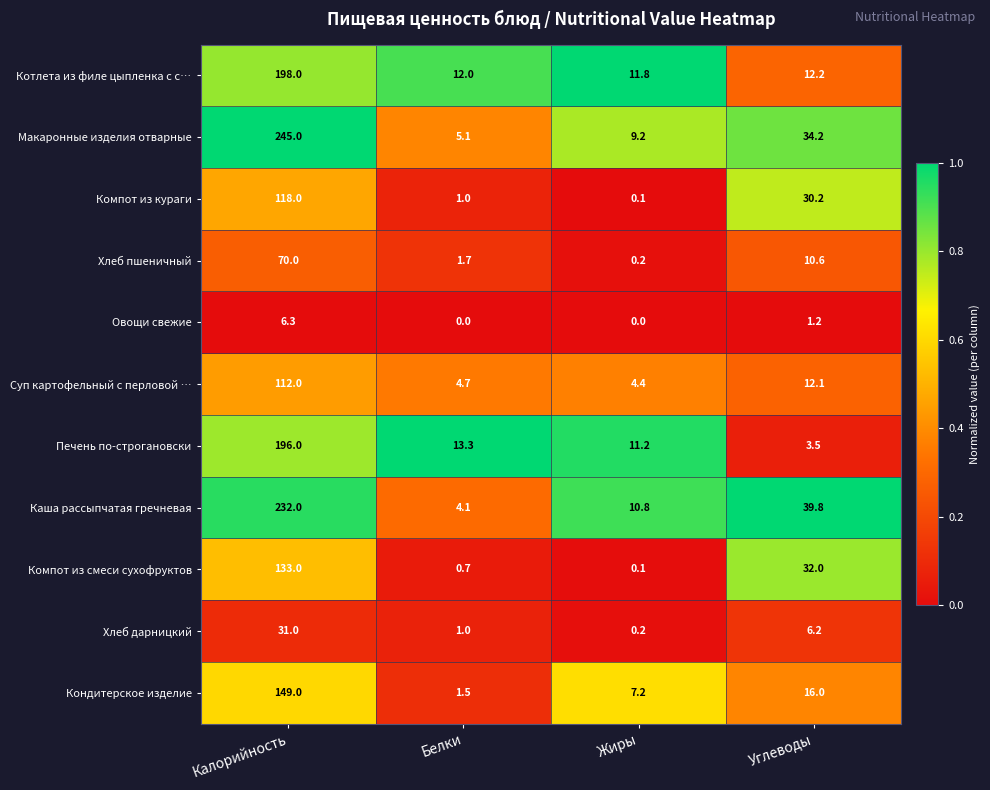

What is the total value across all series at Калорийность?

1490.3